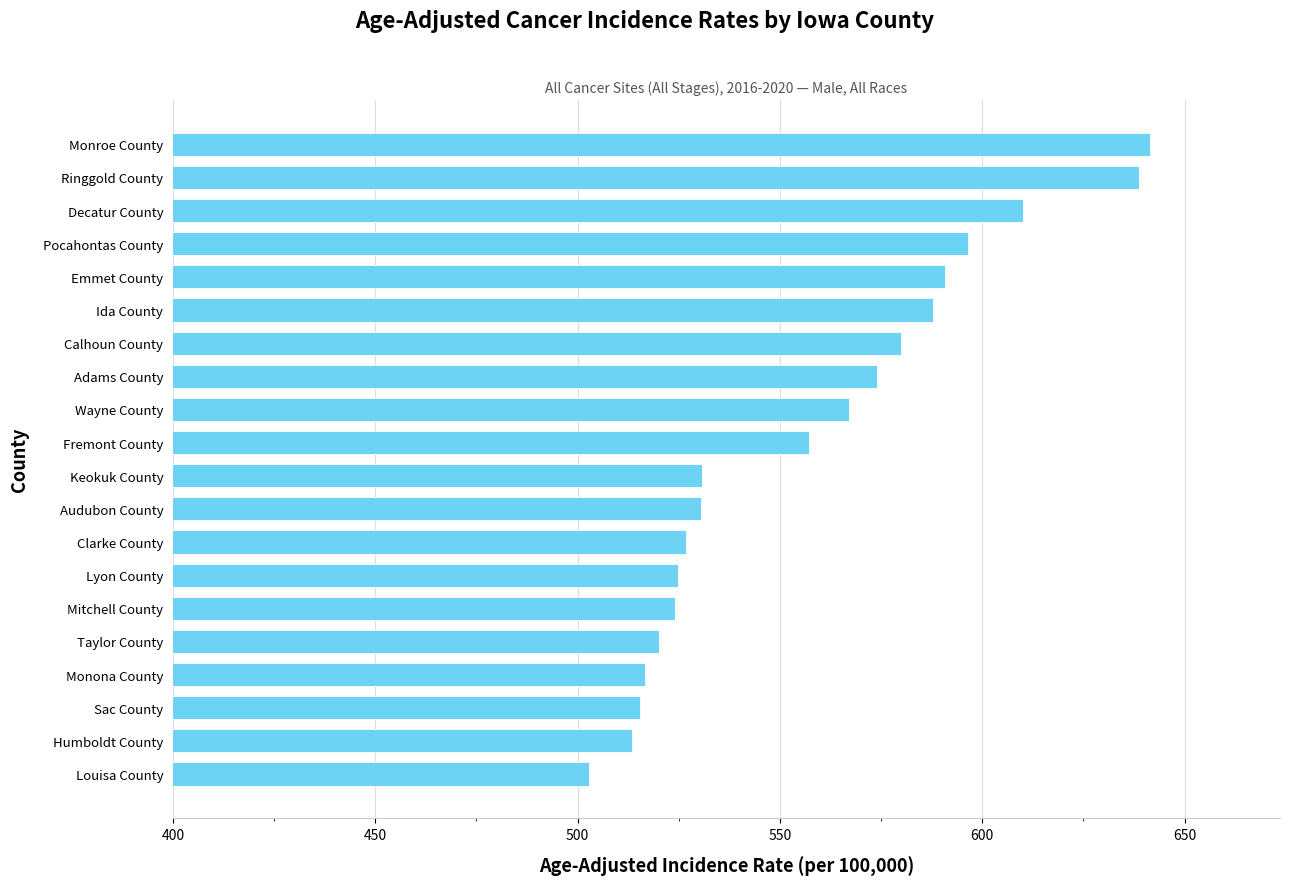

The value at Lyon County is 524.8. True or false?

True